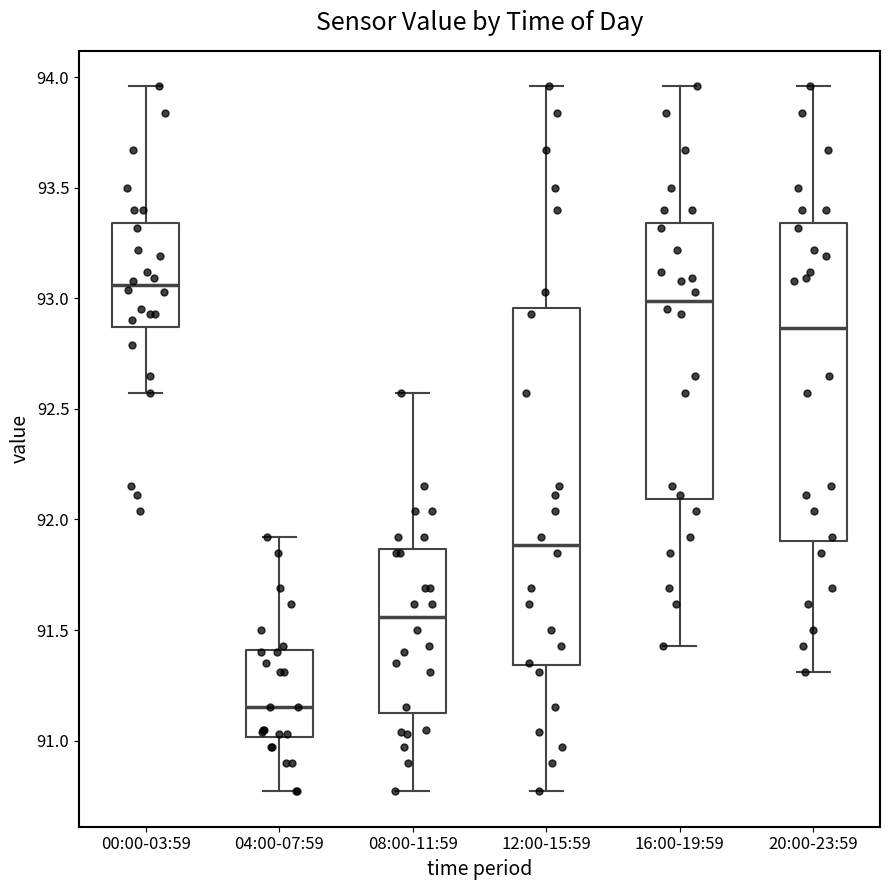

Reading left to right, read every box against the y-axis: the position of its median line, the range the box covers, and the ends of its whiskers. The values are not printed on the chart, so give them approximately, as read against the axis.

00:00-03:59: median 93.05, box 92.85 to 93.35, whiskers 92.55 to 93.95
04:00-07:59: median 91.15, box 91.00 to 91.40, whiskers 90.75 to 91.90
08:00-11:59: median 91.55, box 91.15 to 91.85, whiskers 90.75 to 92.55
12:00-15:59: median 91.90, box 91.35 to 92.95, whiskers 90.75 to 93.95
16:00-19:59: median 93.00, box 92.10 to 93.35, whiskers 91.45 to 93.95
20:00-23:59: median 92.85, box 91.90 to 93.35, whiskers 91.30 to 93.95